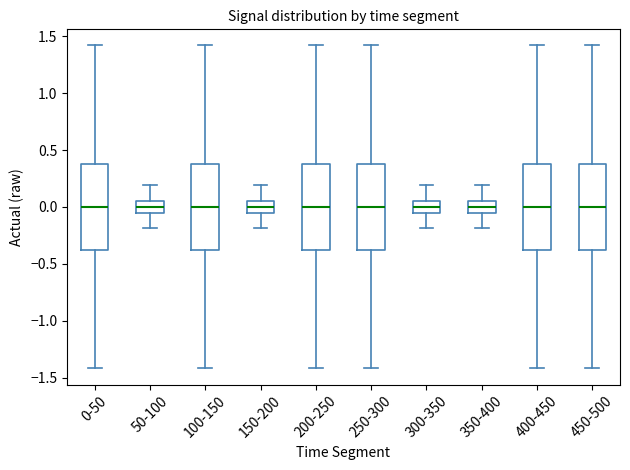

Reading left to right, read every box against the y-axis: the position of its median line, the range the box covers, and the ends of its whiskers. The values are not printed on the chart, so give them approximately, as read against the axis.

0-50: median 0.00, box -0.40 to 0.40, whiskers -1.40 to 1.40
50-100: median 0.00, box -0.05 to 0.05, whiskers -0.20 to 0.20
100-150: median 0.00, box -0.40 to 0.40, whiskers -1.40 to 1.40
150-200: median 0.00, box -0.05 to 0.05, whiskers -0.20 to 0.20
200-250: median 0.00, box -0.40 to 0.40, whiskers -1.40 to 1.40
250-300: median 0.00, box -0.40 to 0.40, whiskers -1.40 to 1.40
300-350: median 0.00, box -0.05 to 0.05, whiskers -0.20 to 0.20
350-400: median 0.00, box -0.05 to 0.05, whiskers -0.20 to 0.20
400-450: median 0.00, box -0.40 to 0.40, whiskers -1.40 to 1.40
450-500: median 0.00, box -0.40 to 0.40, whiskers -1.40 to 1.40